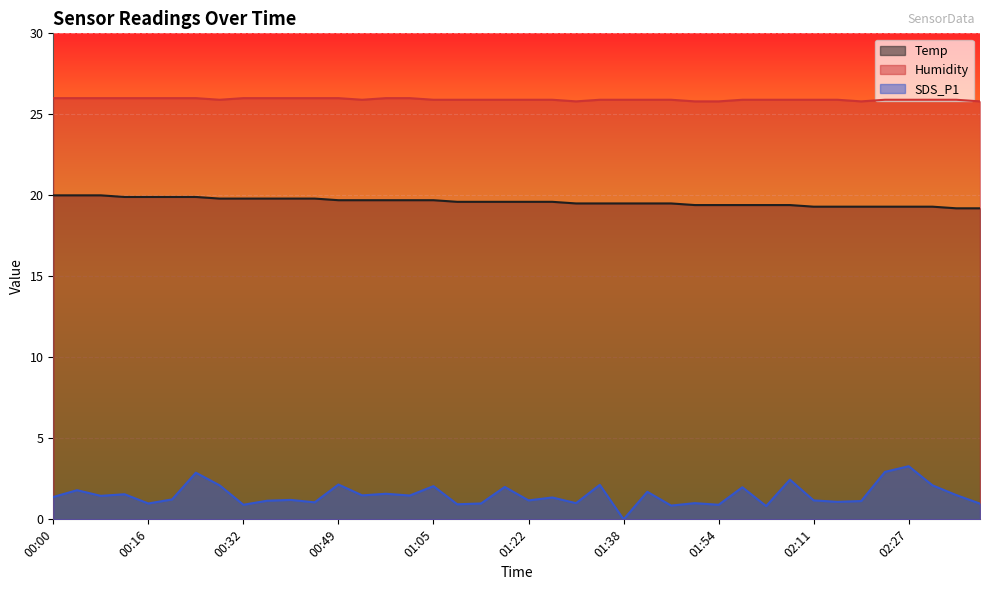

The value of Humidity at 02:27 is 25.9. True or false?

True